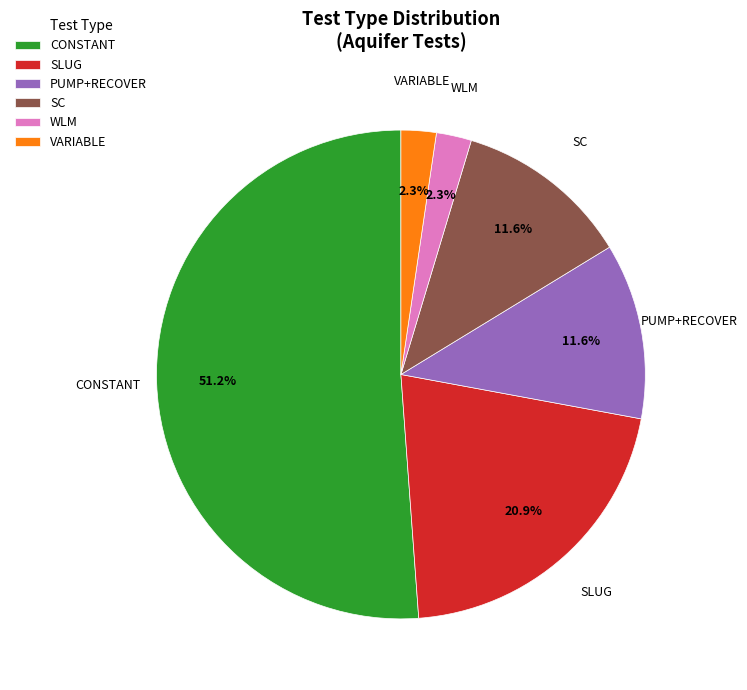

To the nearest percent, what is the difference between the SLUG and PUMP+RECOVER slice percentages?

9%